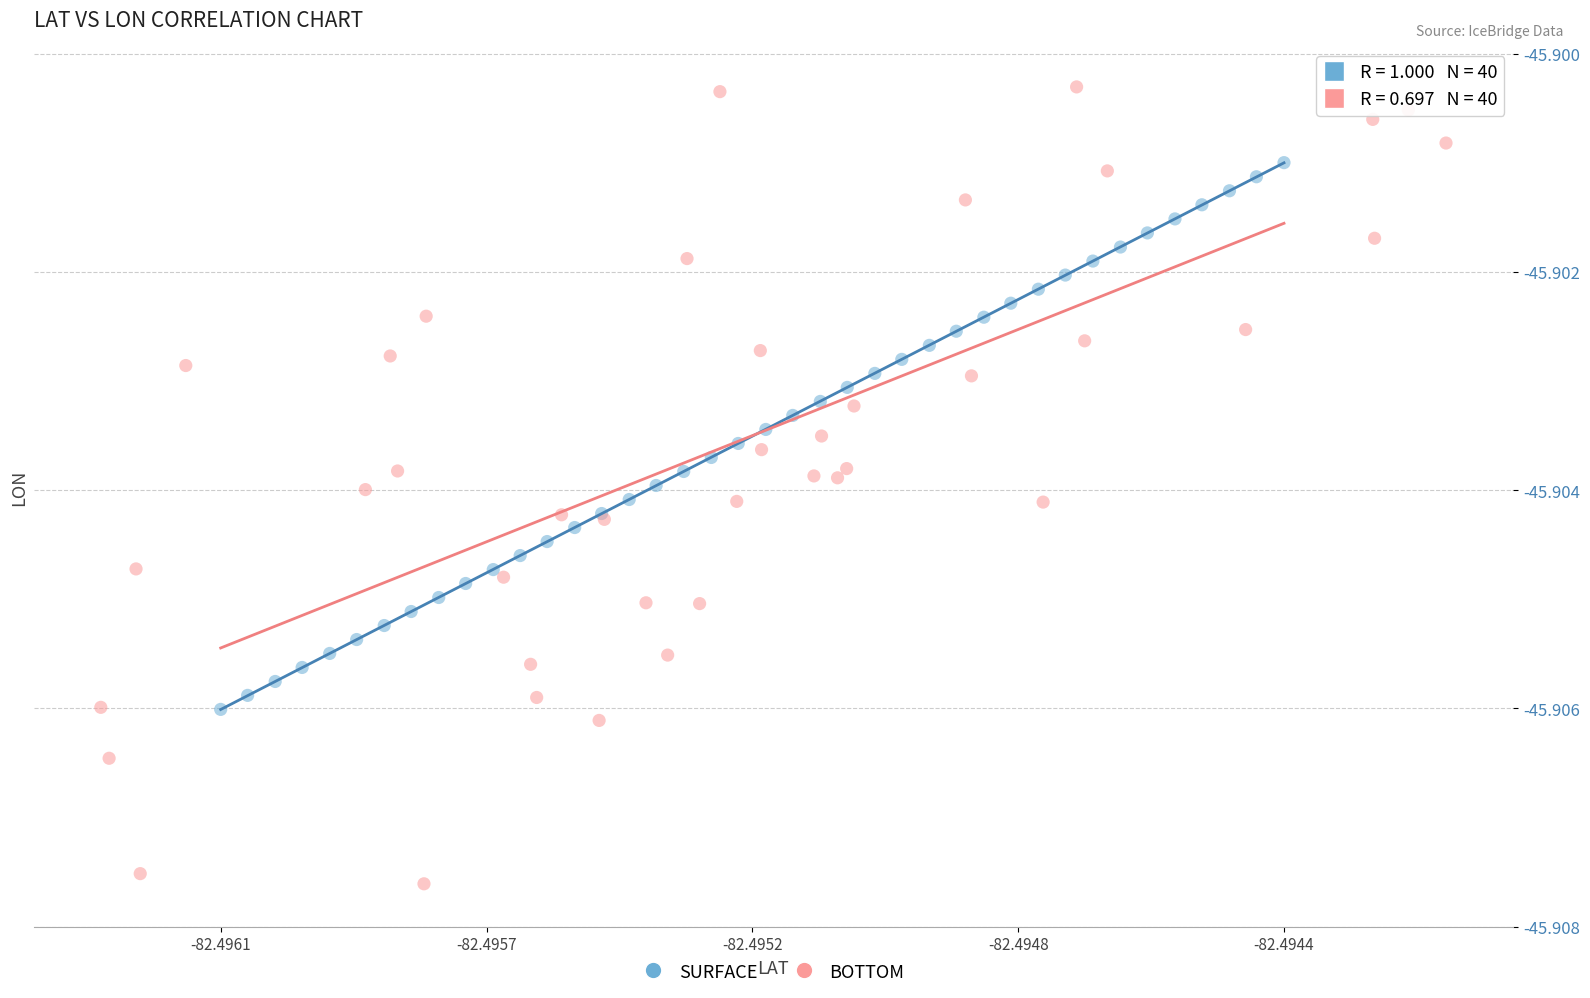

Which series contains the highest Y value?

BOTTOM